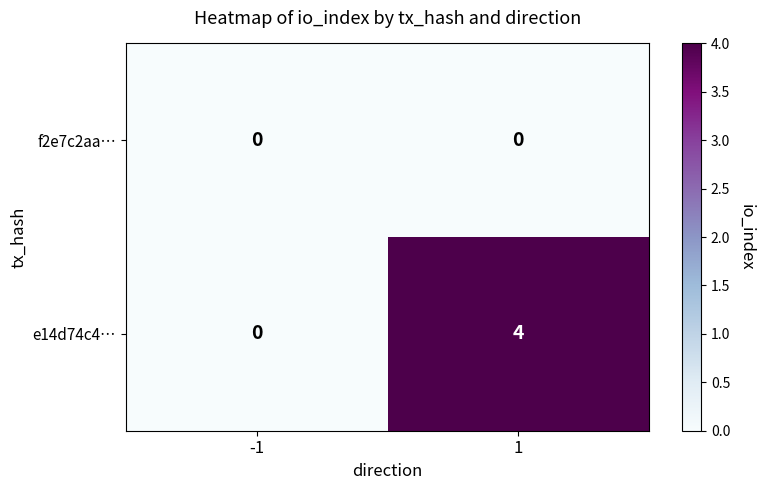

How many categories are shown in the chart?

2